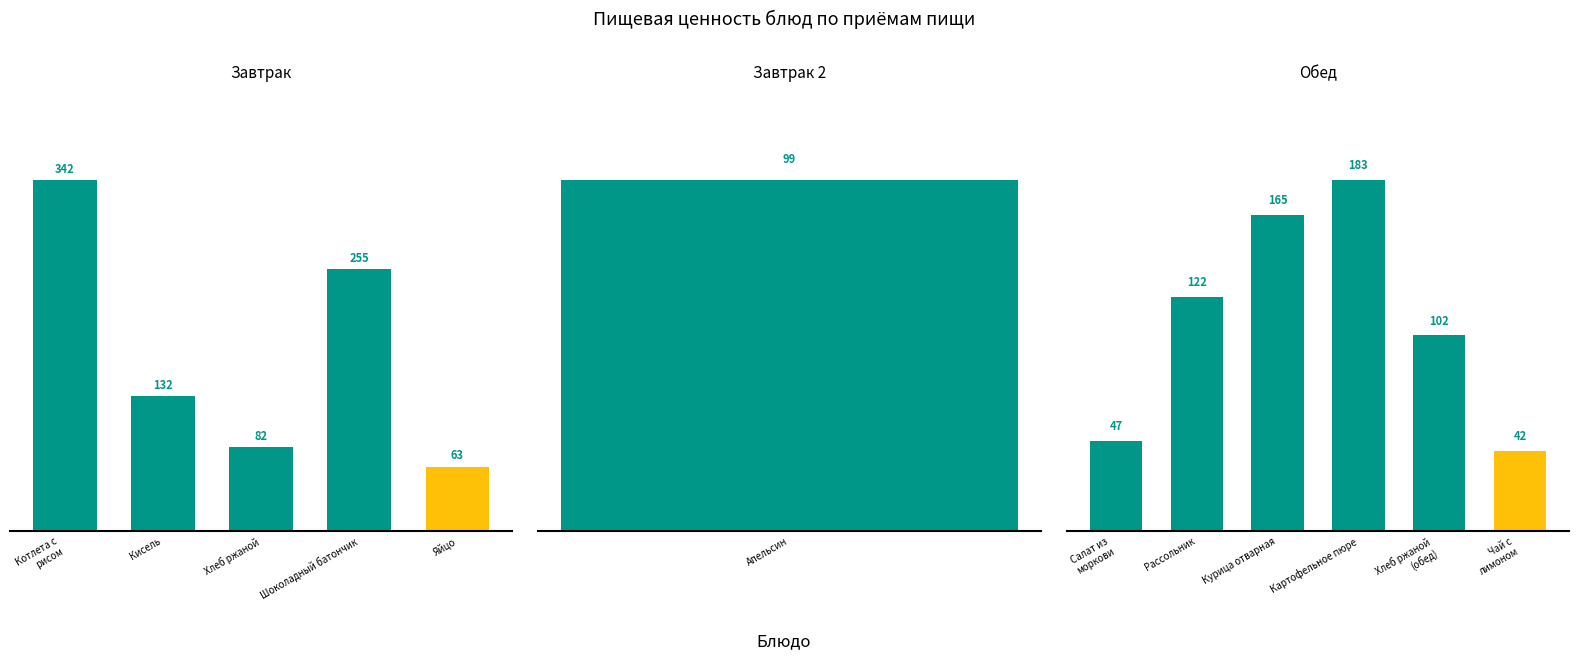

What is the greatest value displayed?

342